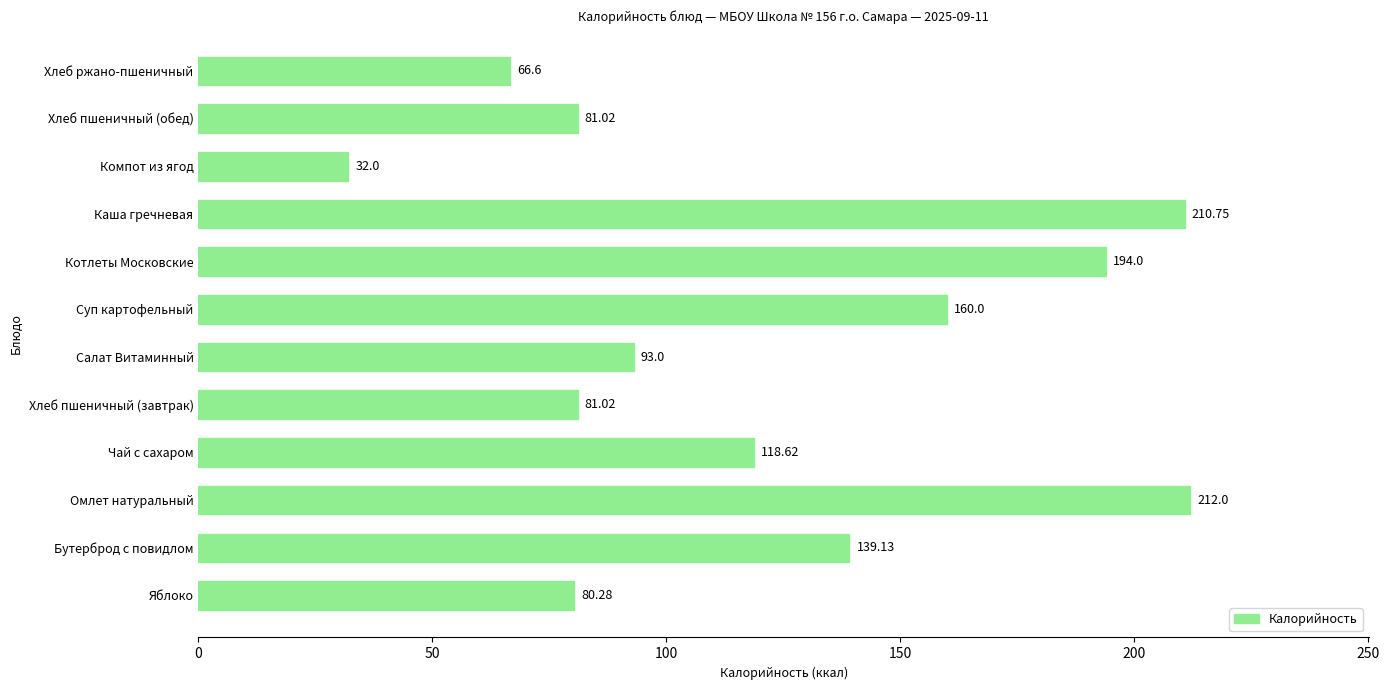

What is the greatest value displayed?

212.0